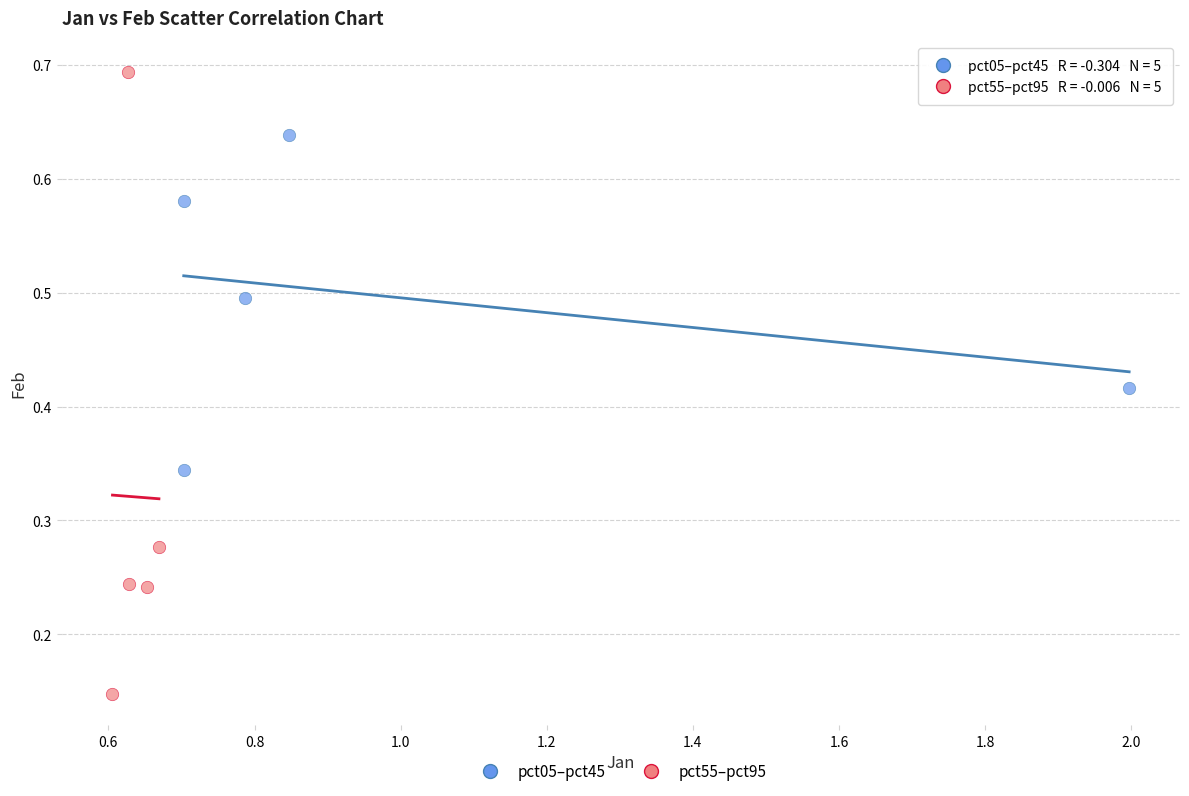

Which series reaches the maximum Y coordinate?

pct55–pct95